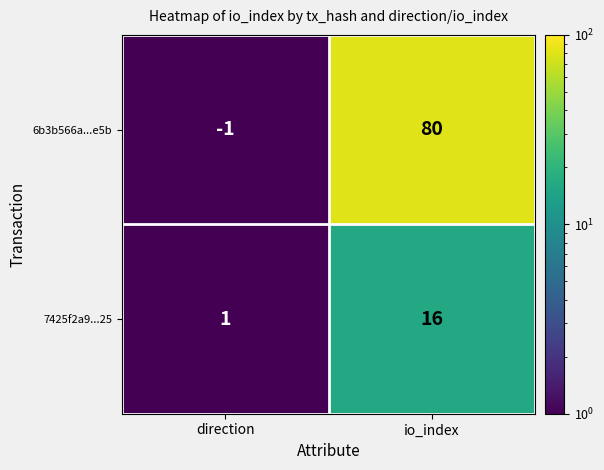

Rank the series by their maximum value, from lowest to highest.

7425f2a9...25, 6b3b566a...e5b